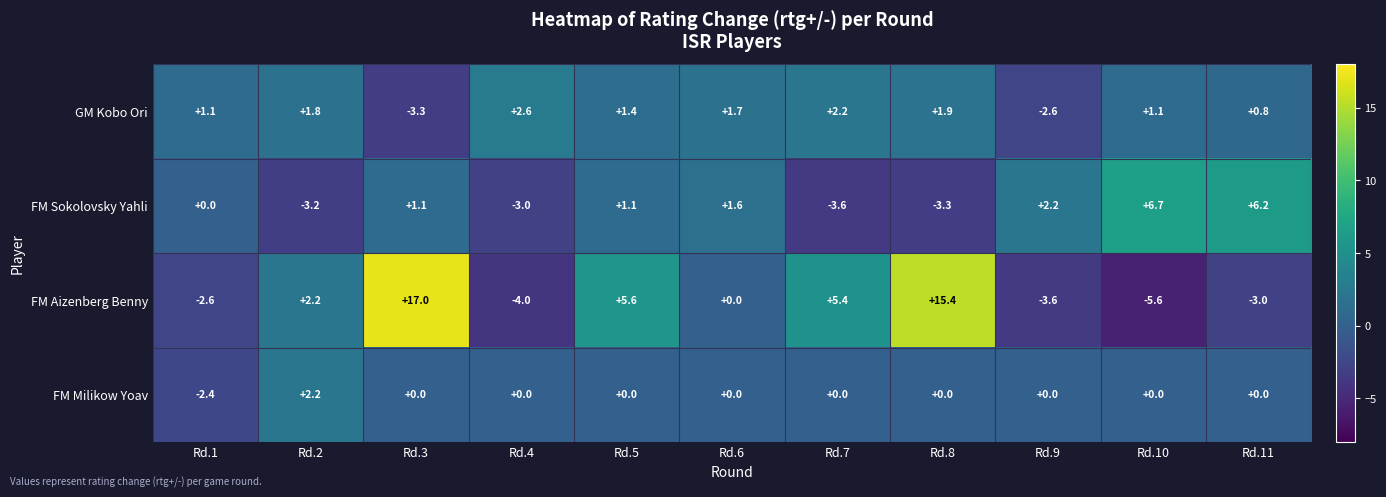

What is the difference between the FM Sokolovsky Yahli values at Rd.9 and Rd.10?

4.5